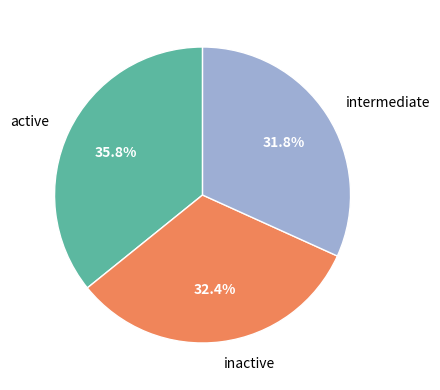

Count the number of slices in the pie.

3